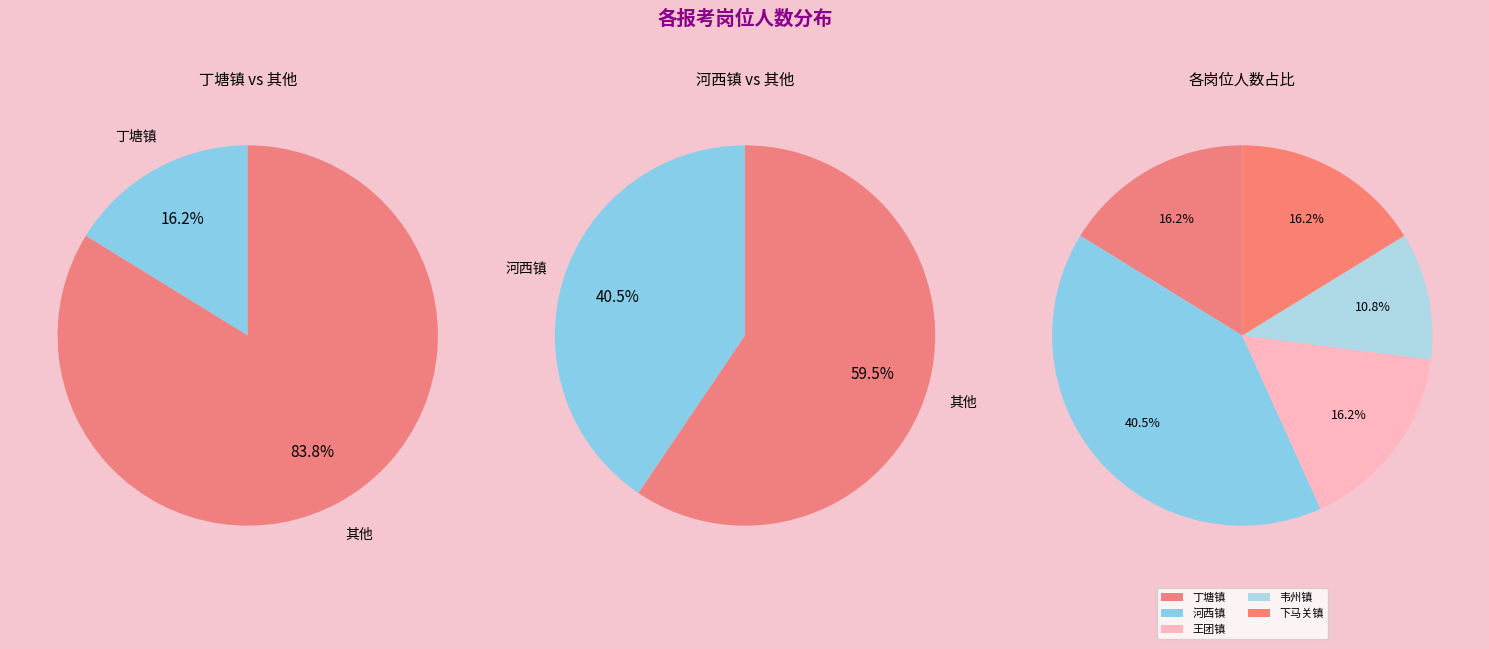

Does any single category account for the majority?

No